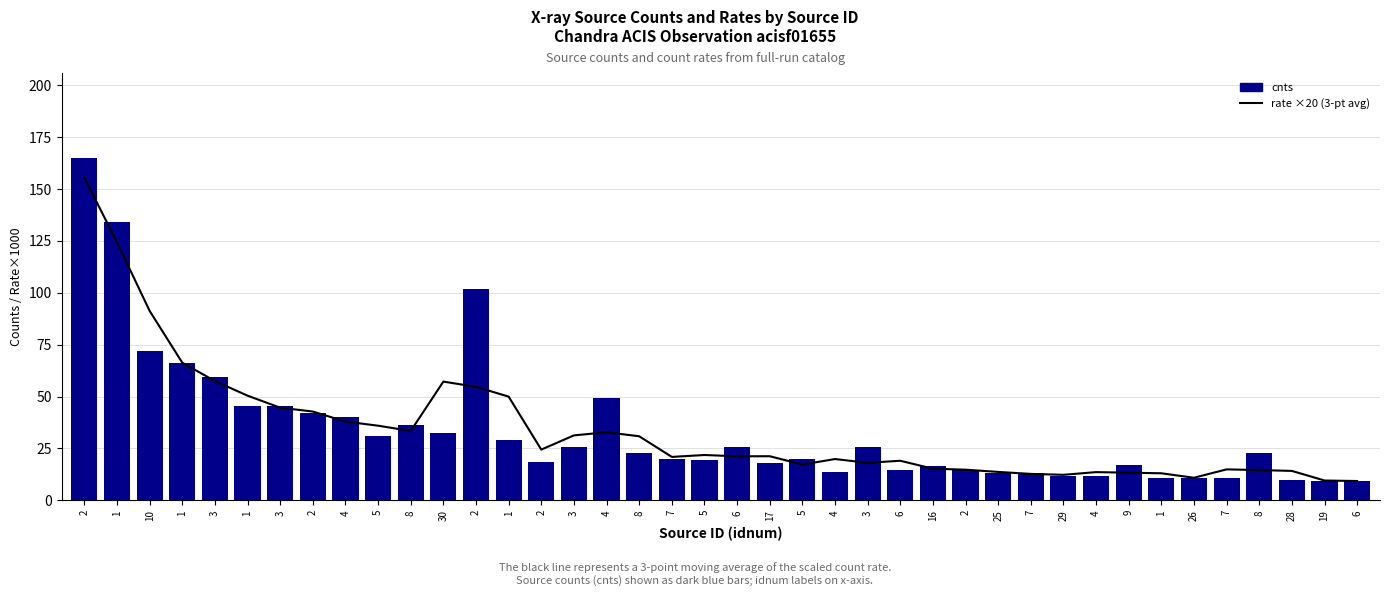

What is the label of the 13th bar from the left?

2